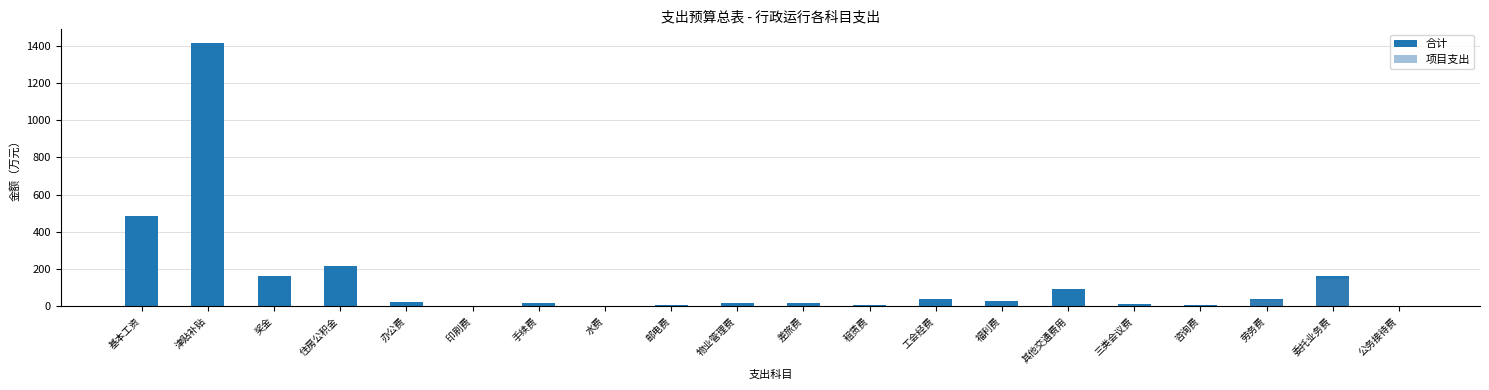

Which series has the largest total across all categories?

合计